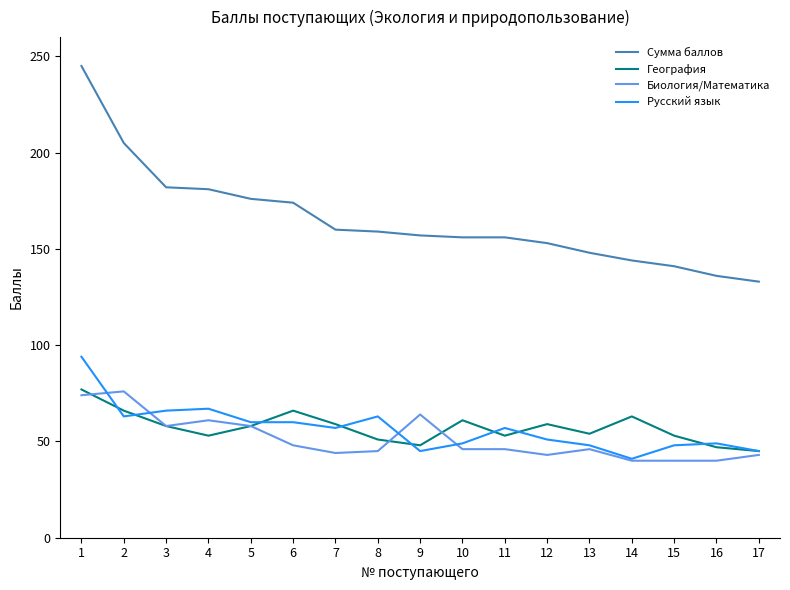

The value of Сумма баллов at 7 is 160. True or false?

True